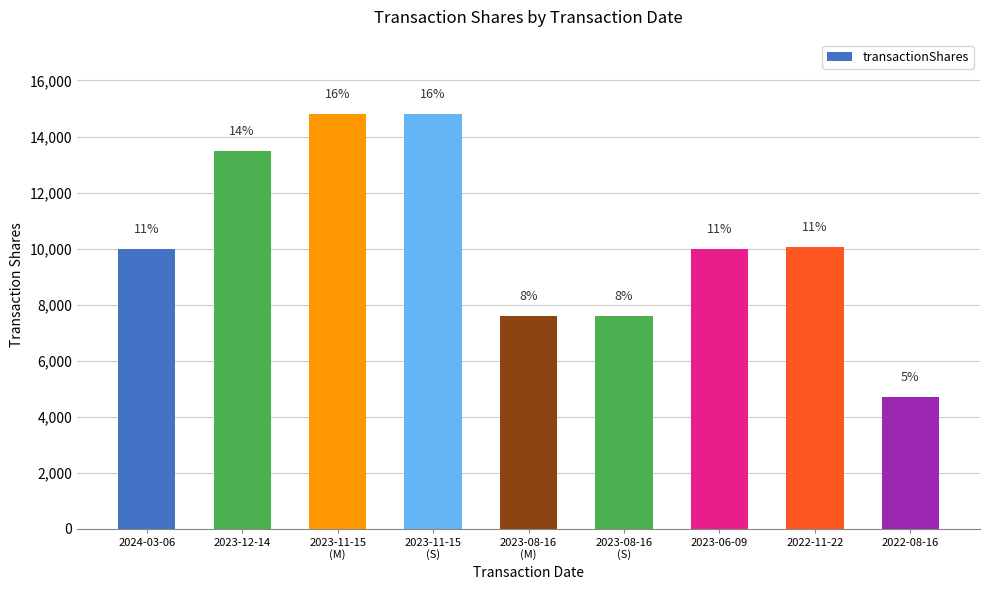

How many bars are there in total?

9